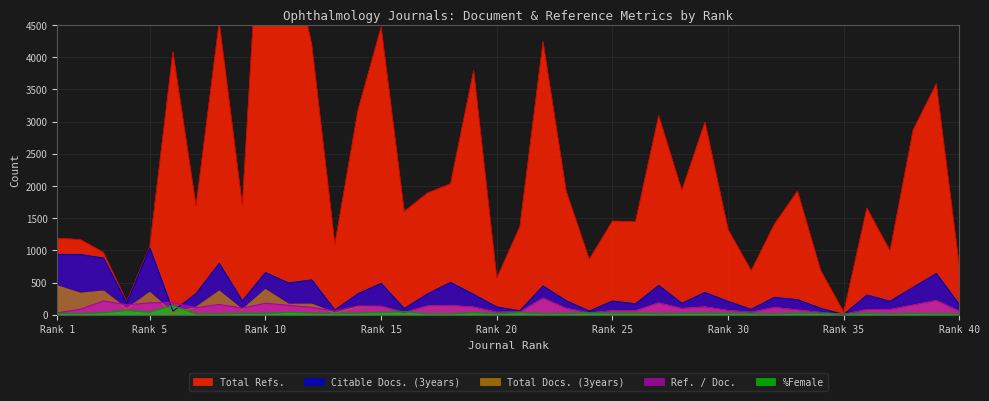

In Total Refs., how many points are higher than both neighbors (excluding endpoints)?

12